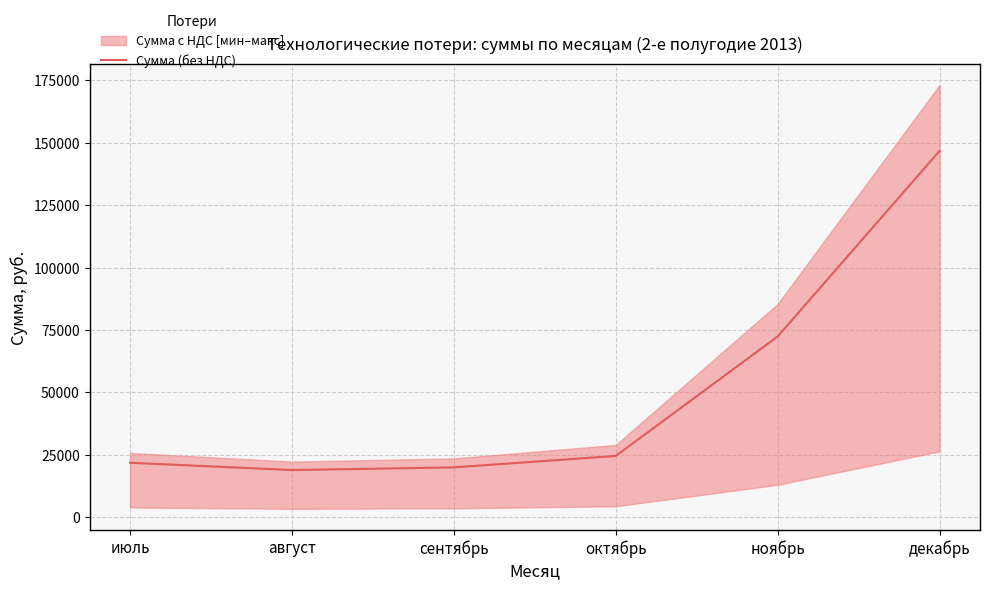

Between декабрь and ноябрь, which is larger?

декабрь